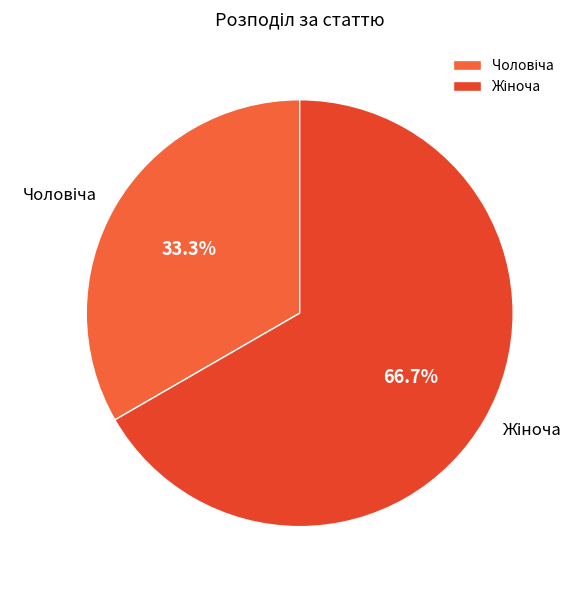

Count the number of slices in the pie.

2